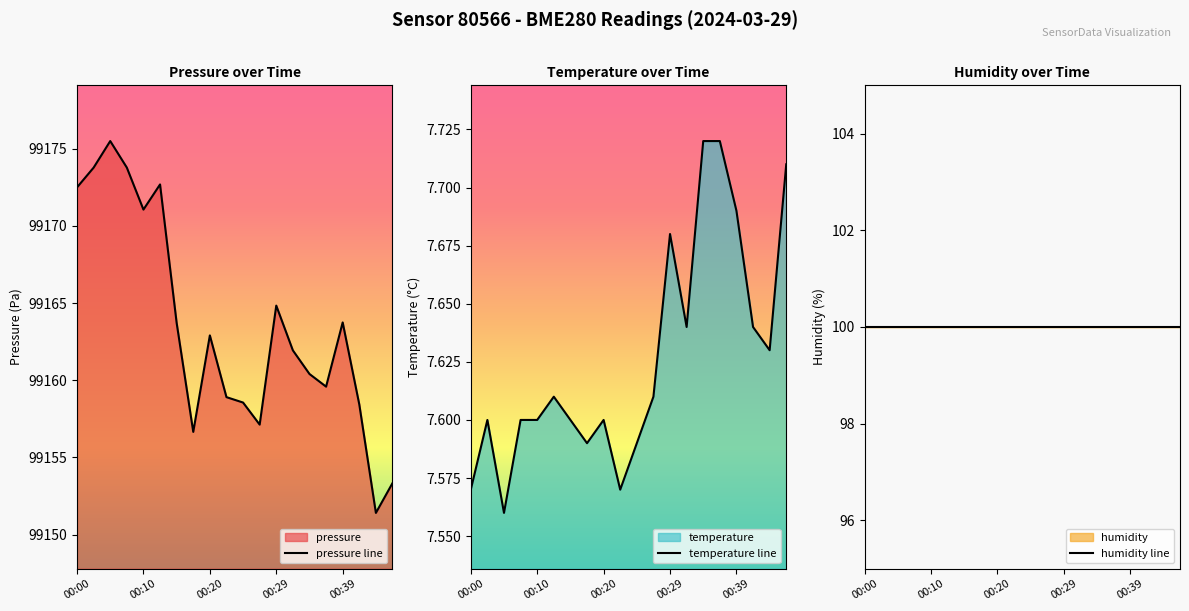

Reading left to right, extract all data points from this chart.

pressure line: 99172.5	99173.8	99175.5	99173.8	99171.1	99172.7	99163.7	99156.7	99162.9	99158.9	99158.6	99157.1	99164.8	99161.9	99160.4	99159.6	99163.8	99158.4	99151.4	99153.3
temperature line: 7.6	7.6	7.6	7.6	7.6	7.6	7.6	7.6	7.6	7.6	7.6	7.6	7.7	7.6	7.7	7.7	7.7	7.6	7.6	7.7
humidity line: 100.0	100.0	100.0	100.0	100.0	100.0	100.0	100.0	100.0	100.0	100.0	100.0	100.0	100.0	100.0	100.0	100.0	100.0	100.0	100.0